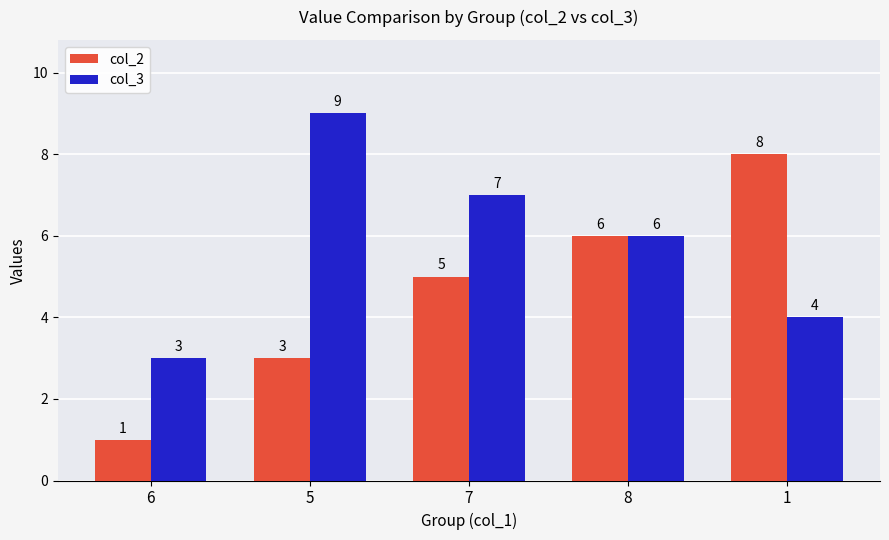

Does the chart contain any negative values?

No